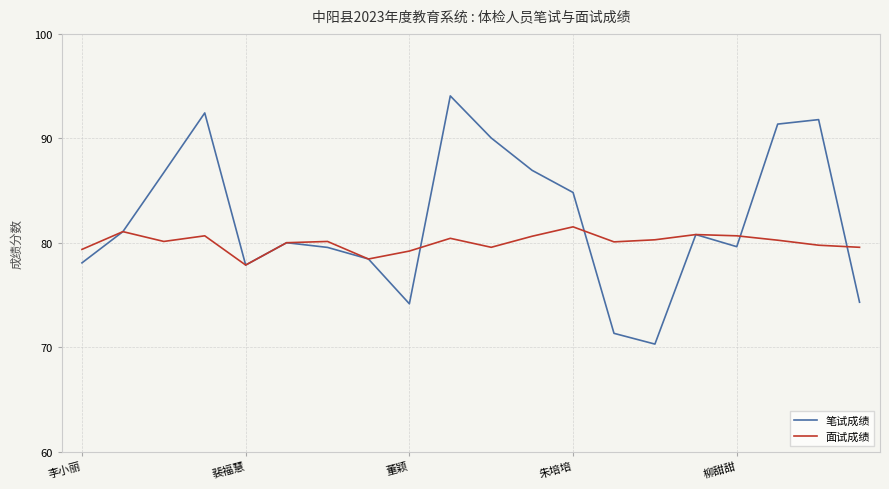

Count the number of categories in the chart.

20